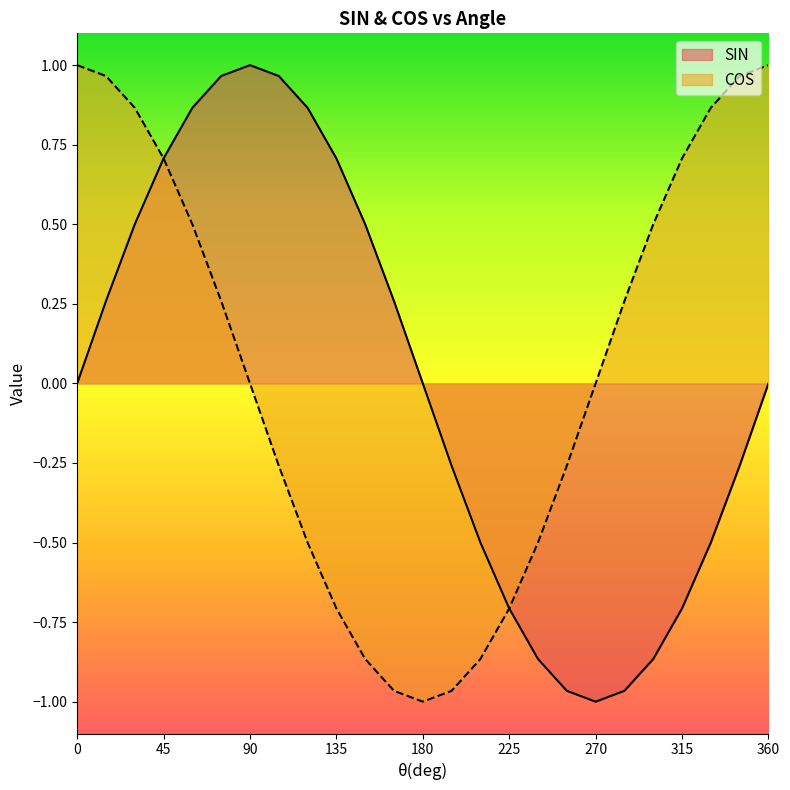

What are all the series names shown in the legend?

SIN, COS